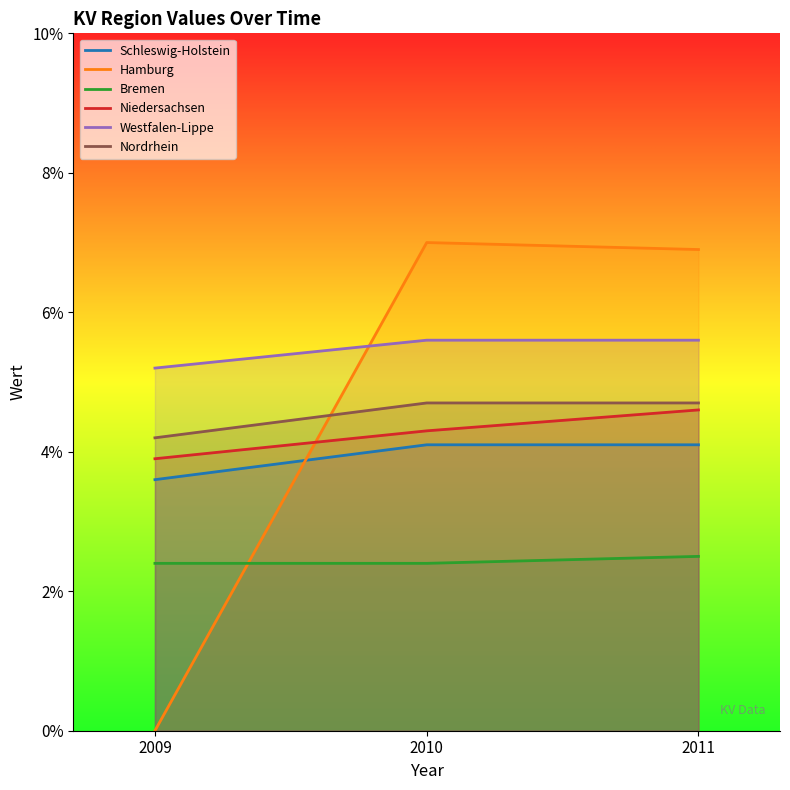

Is the value of Niedersachsen at 2010 greater than the value of Nordrhein at 2011?

No